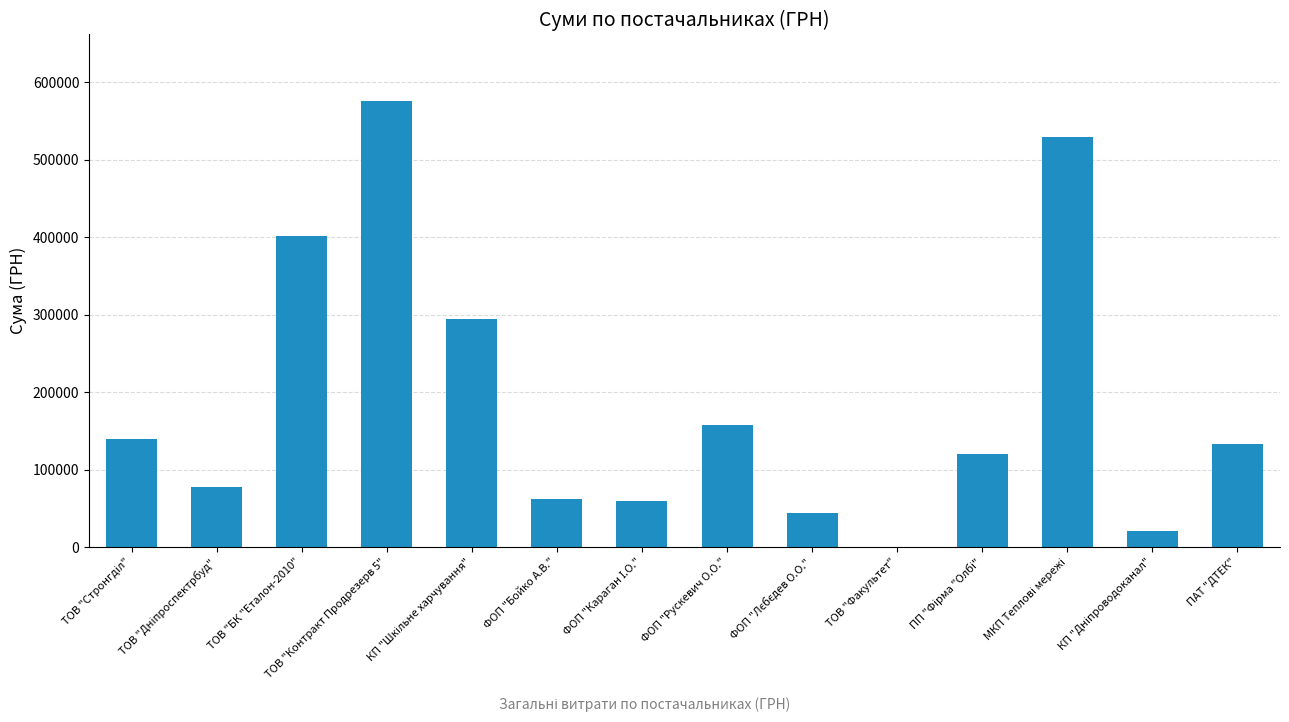

What is the sum of the values at ТОВ "БК "Еталон-2010" and ФОП "Рускевич О.О."?

558407.5